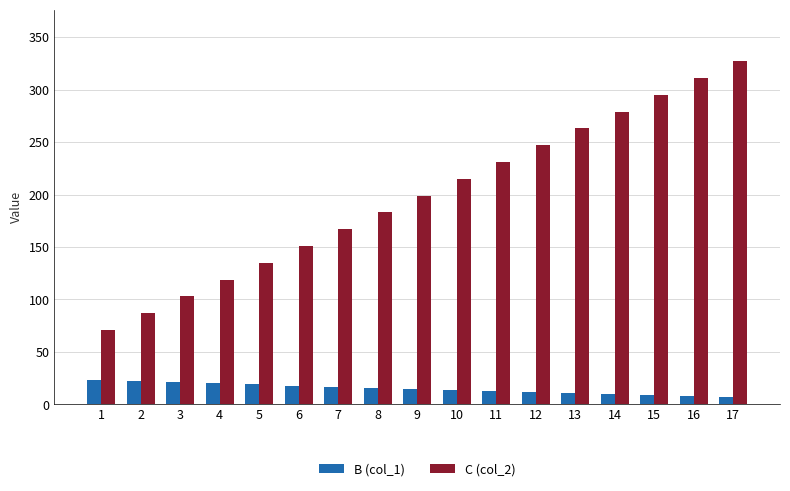

At how many categories does at least one series exceed 69?

17